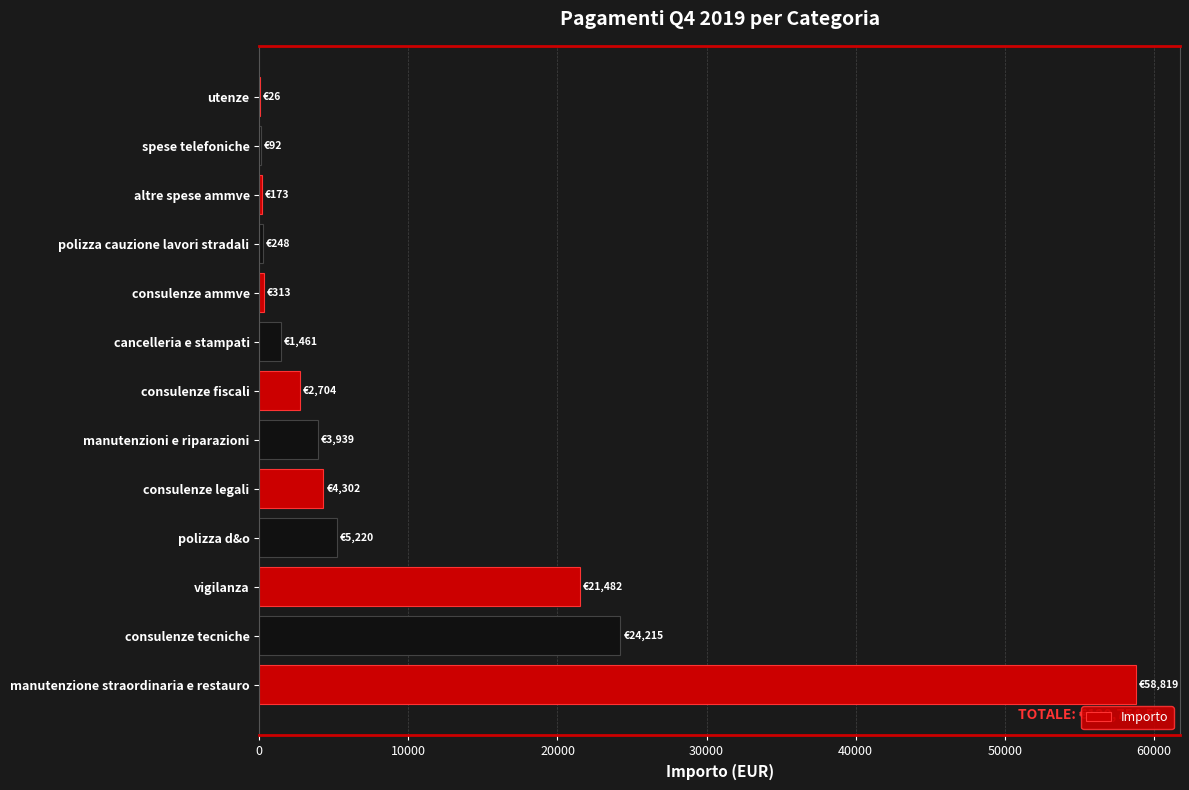

Between cancelleria e stampati and utenze, which is larger?

cancelleria e stampati